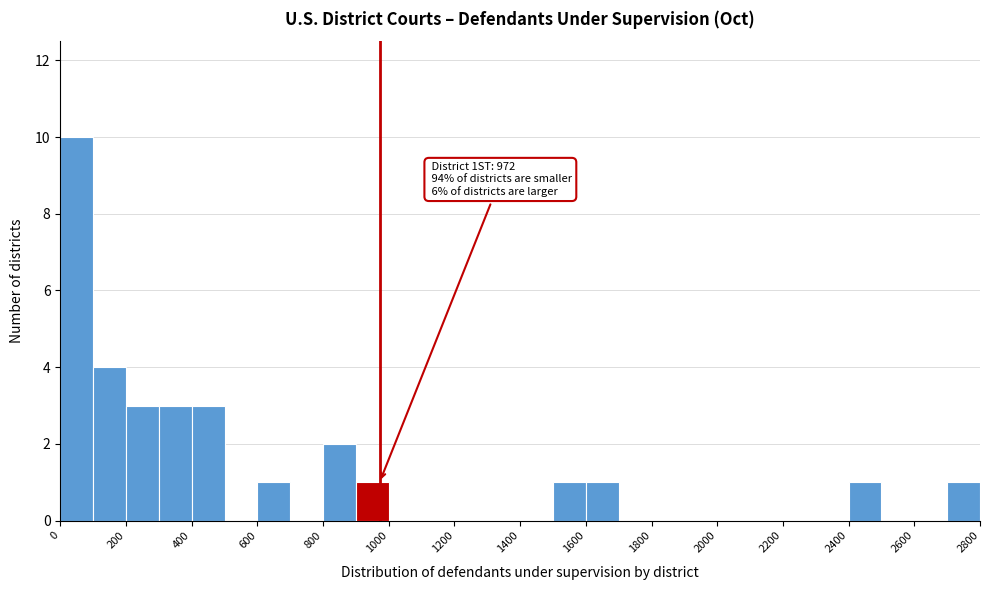

Over which range of the x-axis is the bar tallest?

0 to 100